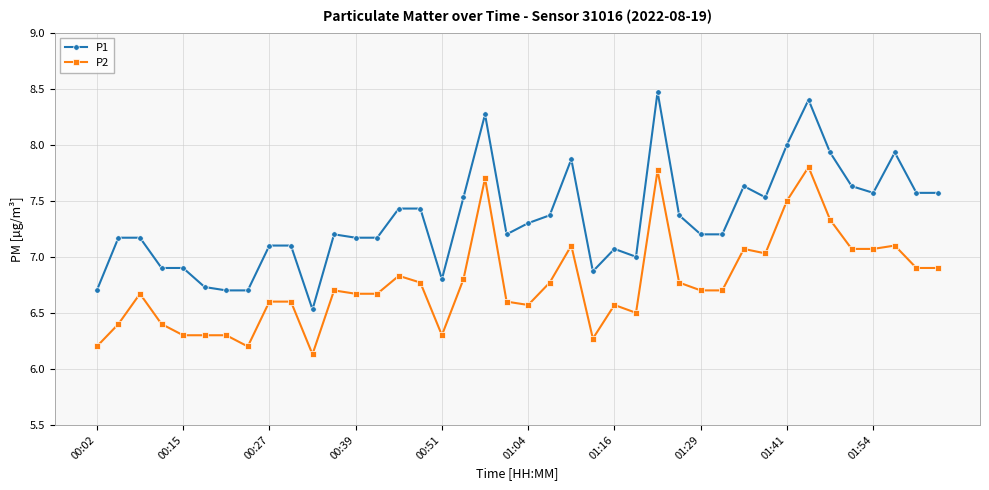

True or false: P2 has more than 0 points higher than both neighbors.

True